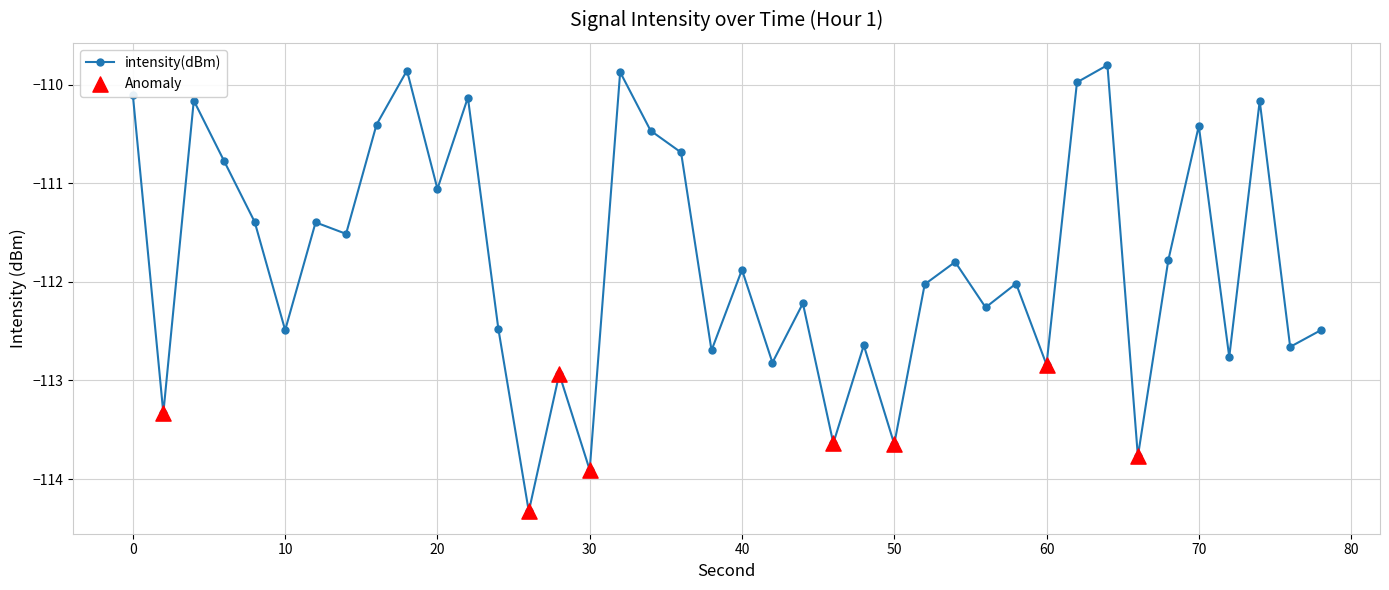

What is the greatest value displayed?

-109.8